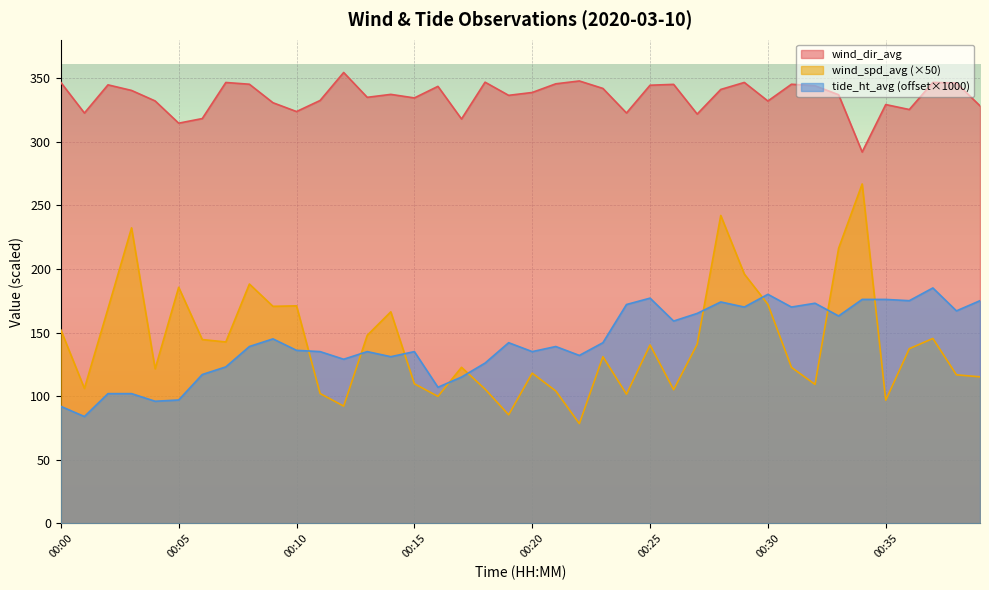

True or false: wind_dir_avg and tide_ht_avg intersect in this chart.

False